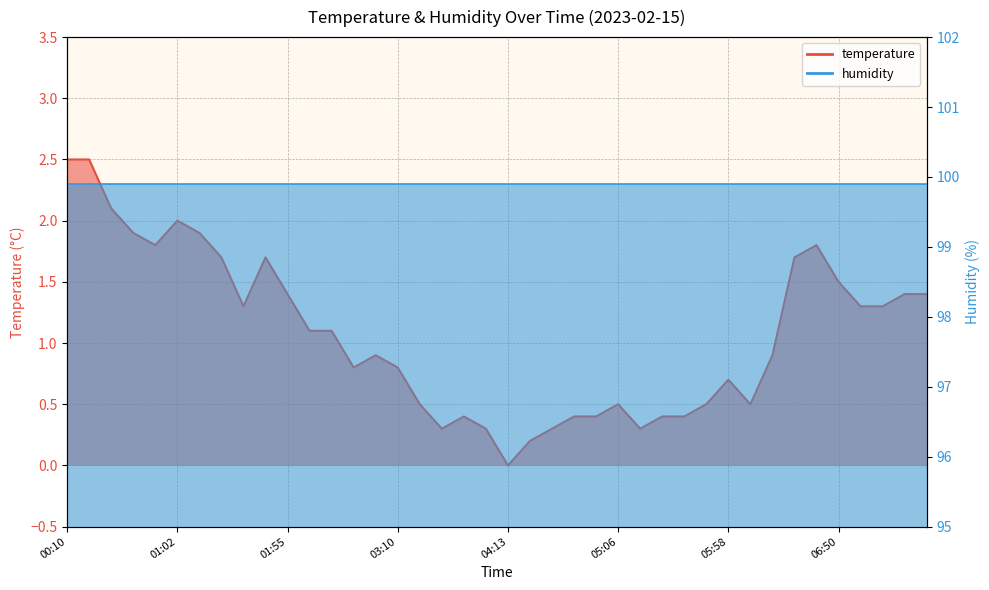

List the labels in order of value, largest first.

00:10, 00:20, 00:31, 01:02, 00:41, 01:12, 00:52, 06:40, 01:23, 01:44, 06:29, 06:50, 01:55, 07:22, 07:32, 01:33, 07:01, 07:11, 02:05, 02:16, 02:59, 06:19, 02:49, 03:10, 05:58, 03:20, 05:06, 05:48, 06:09, 03:42, 04:45, 04:55, 05:26, 05:37, 03:31, 03:52, 04:34, 05:16, 04:23, 04:13